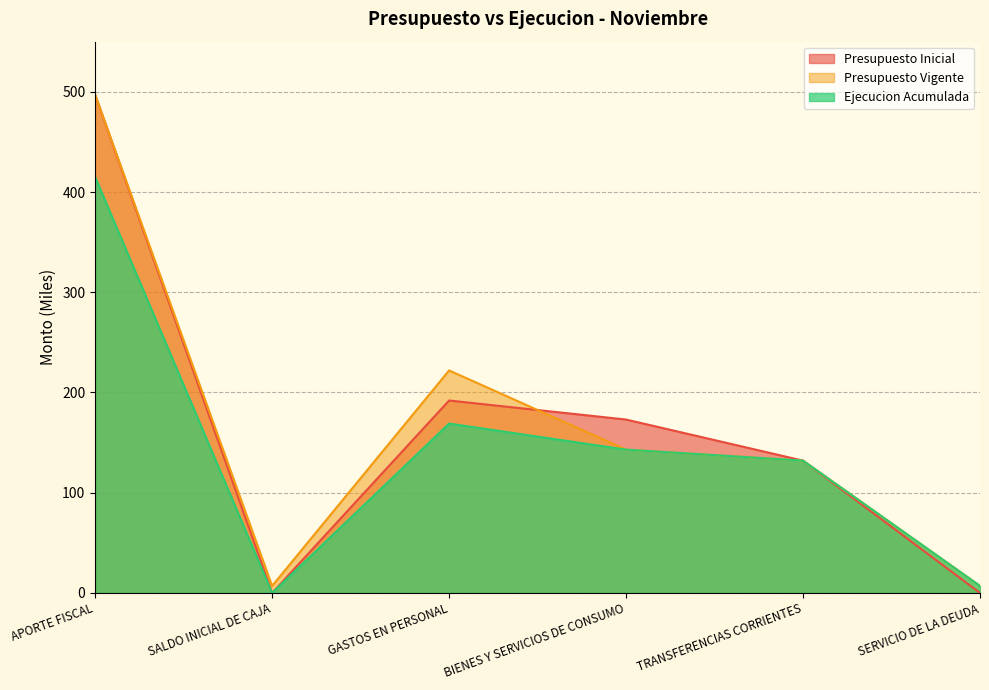

Where is Presupuesto Inicial nearest to the value 248?

GASTOS EN PERSONAL